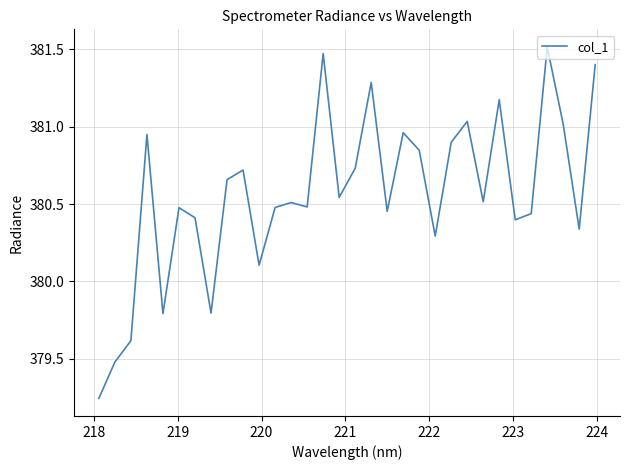

What is the difference between the maximum and minimum values?

2.3